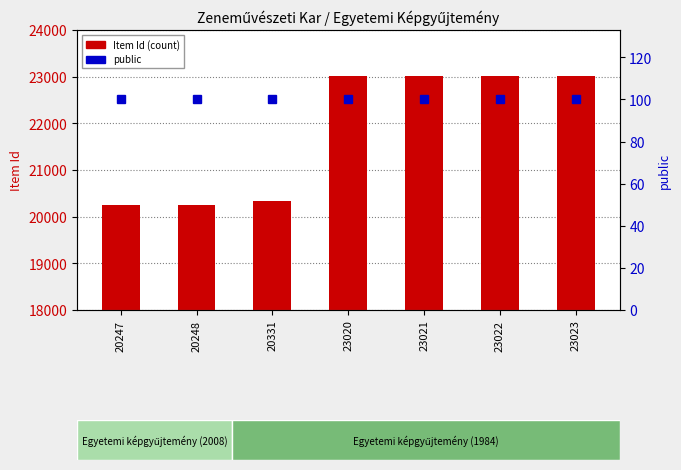

Rank the series by their maximum value, from lowest to highest.

public, Item Id